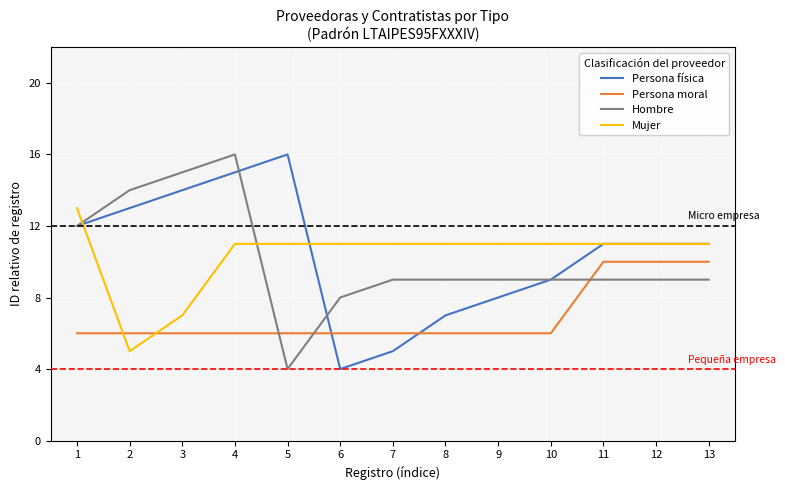

Read the Persona moral value at 3.

6